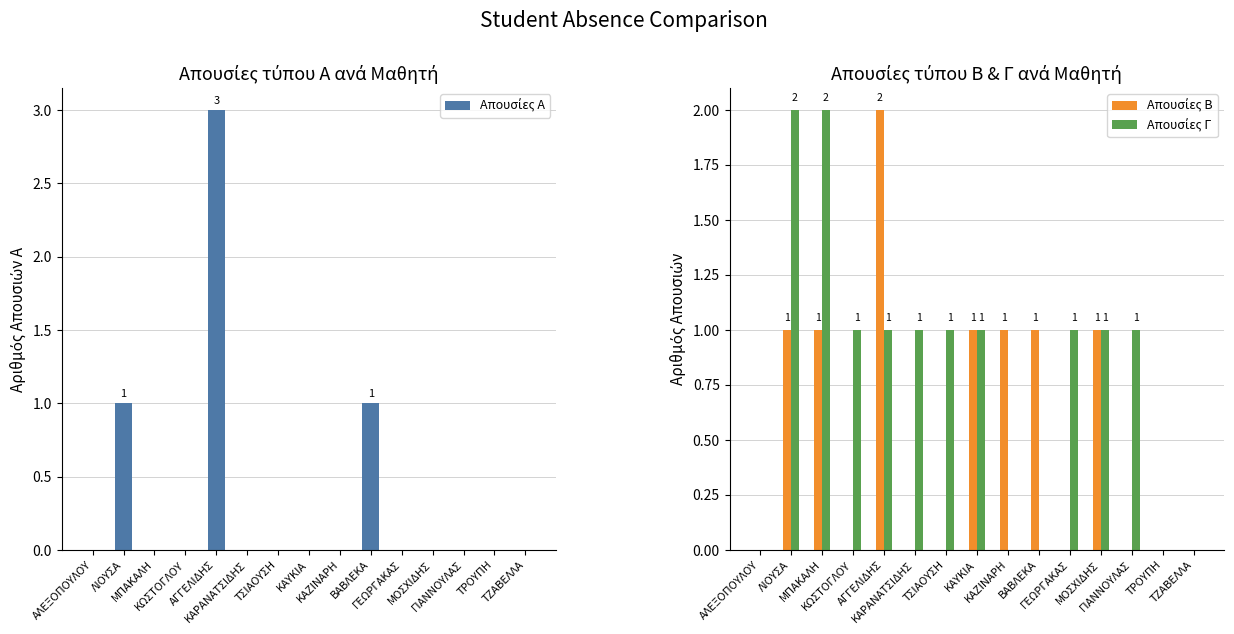

What is the sum of all Απουσίες Γ values?

12